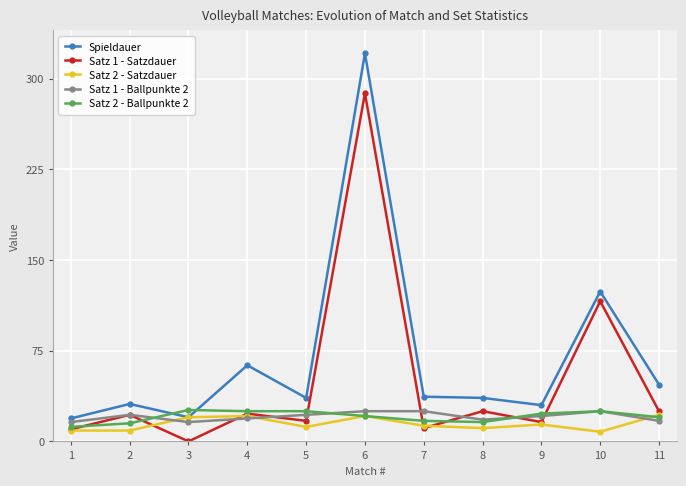

How many intersections are there between Spieldauer and Satz 2 - Ballpunkte 2?

2